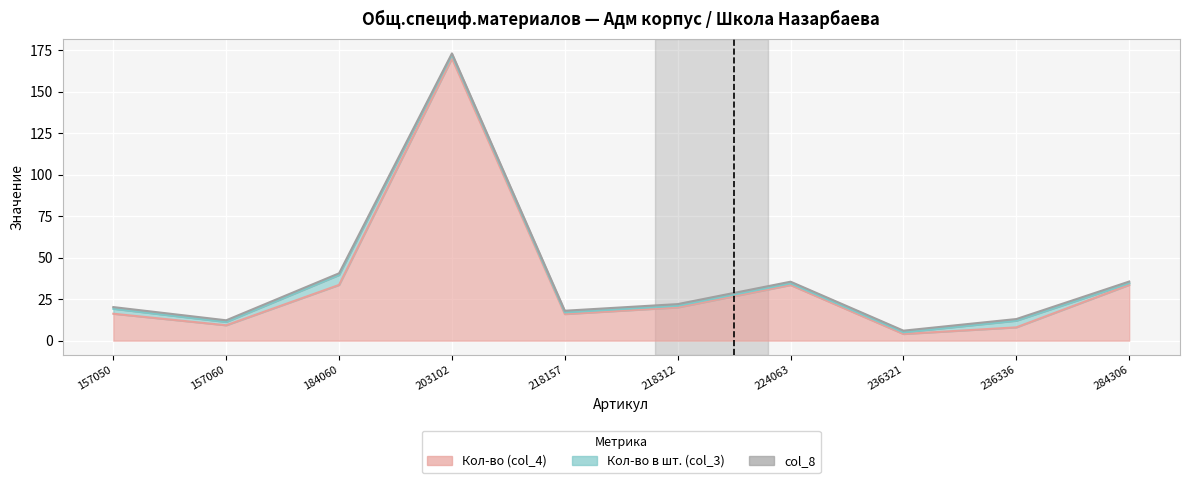

True or false: col_8 has a value of 1.5 at 236321.

False